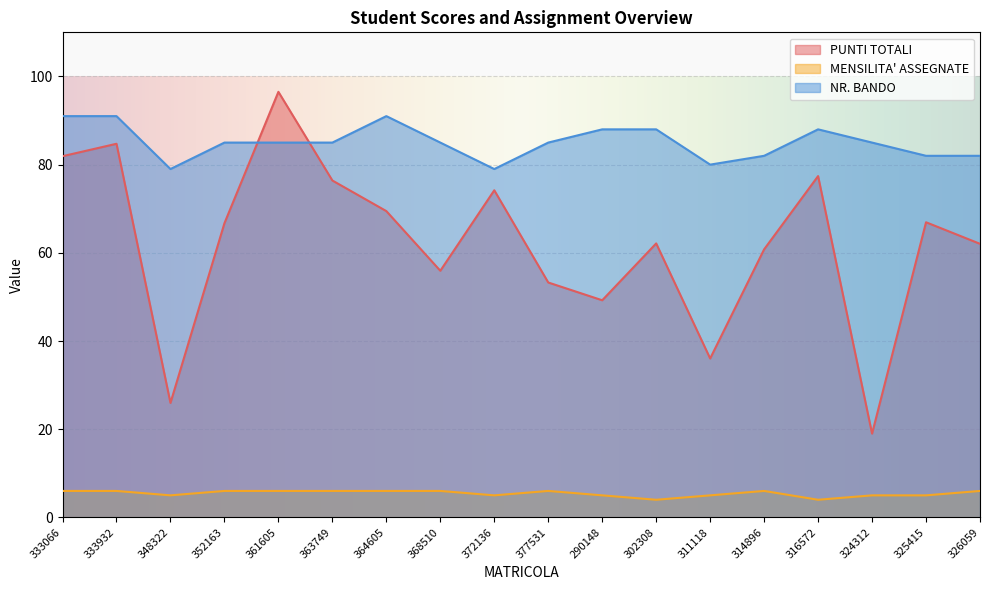

Reading left to right, extract all data points from this chart.

PUNTI TOTALI: 81.9	84.7	26.0	66.7	96.5	76.4	69.5	55.9	74.2	53.3	49.2	62.1	36.0	60.8	77.4	19.0	66.9	62.0
MENSILITA' ASSEGNATE: 6.0	6.0	5.0	6.0	6.0	6.0	6.0	6.0	5.0	6.0	5.0	4.0	5.0	6.0	4.0	5.0	5.0	6.0
NR. BANDO: 91.0	91.0	79.0	85.0	85.0	85.0	91.0	85.0	79.0	85.0	88.0	88.0	80.0	82.0	88.0	85.0	82.0	82.0